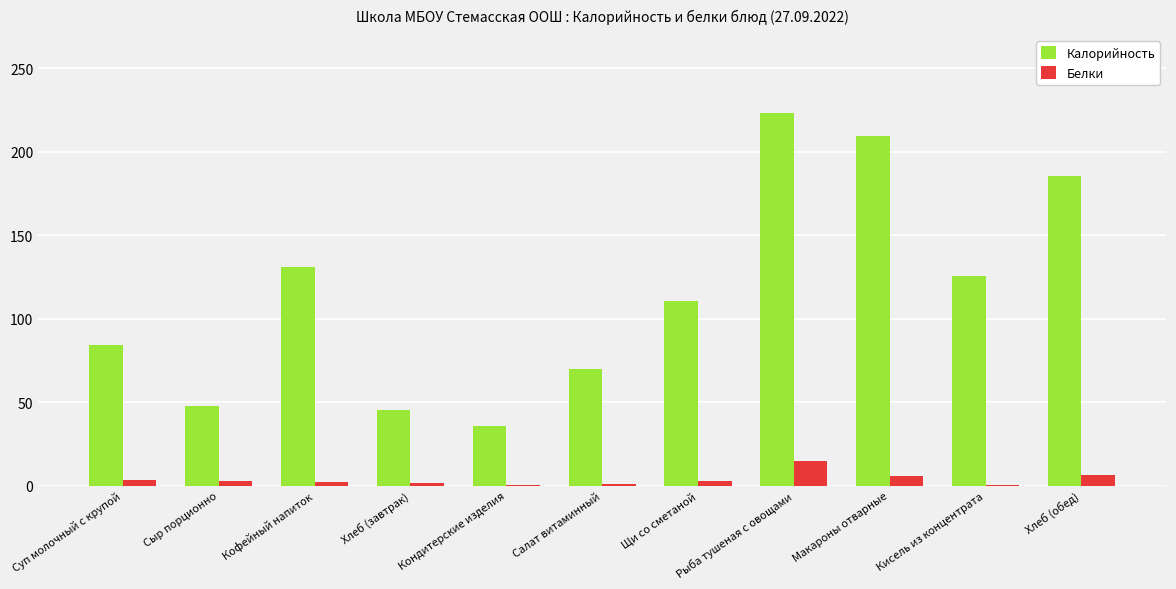

How many data points does each series have?

11